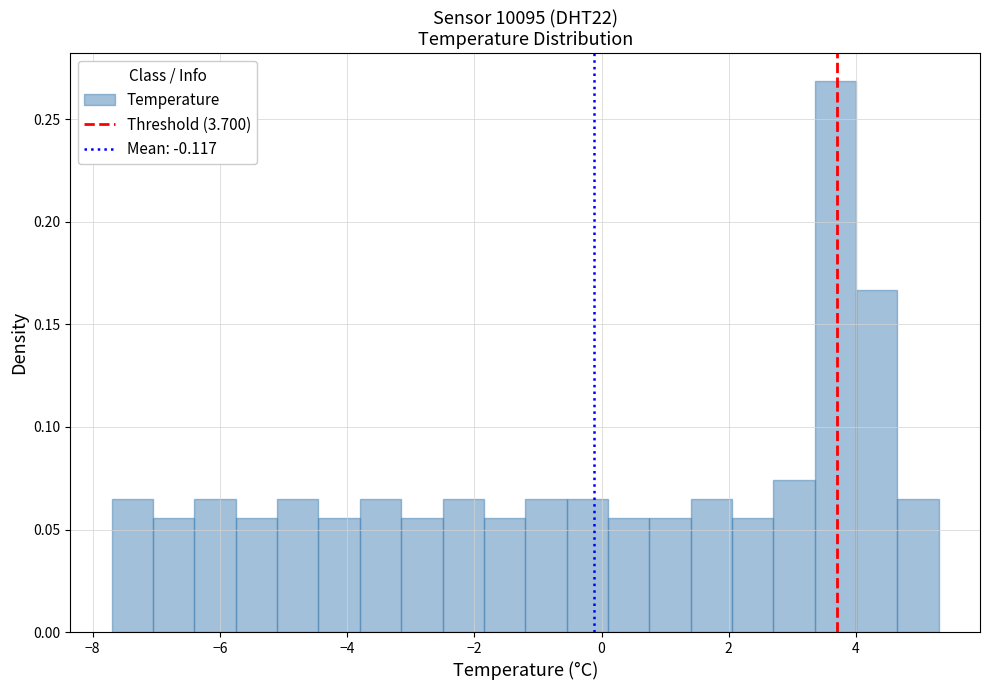

Read against the x-axis, roughly where is the centre of the tallest bar?

3.6